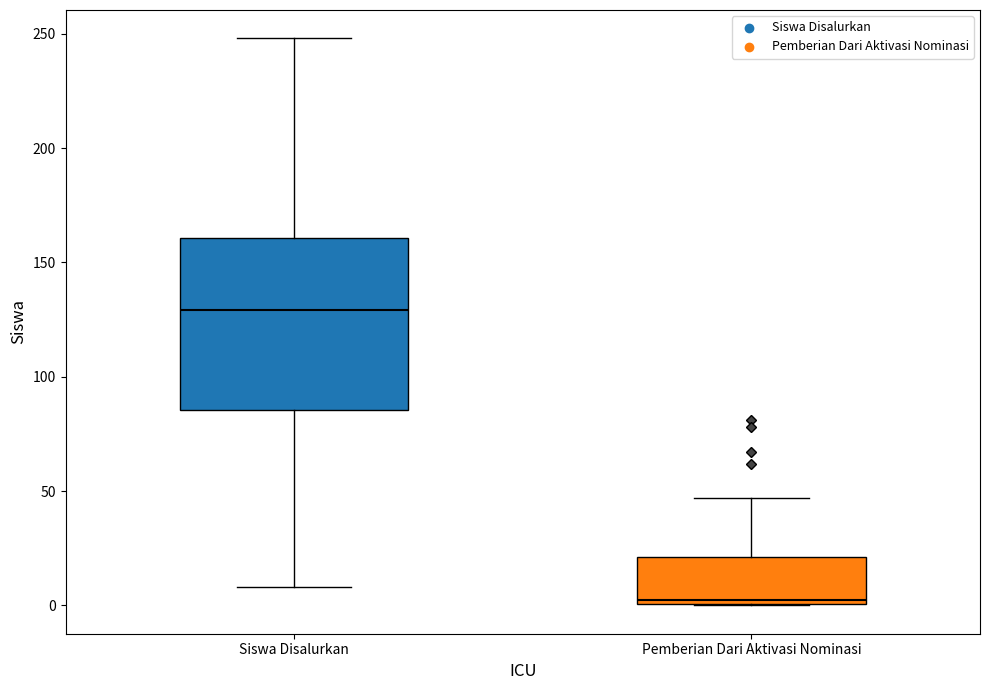

Which box's median line is the highest?

Siswa Disalurkan